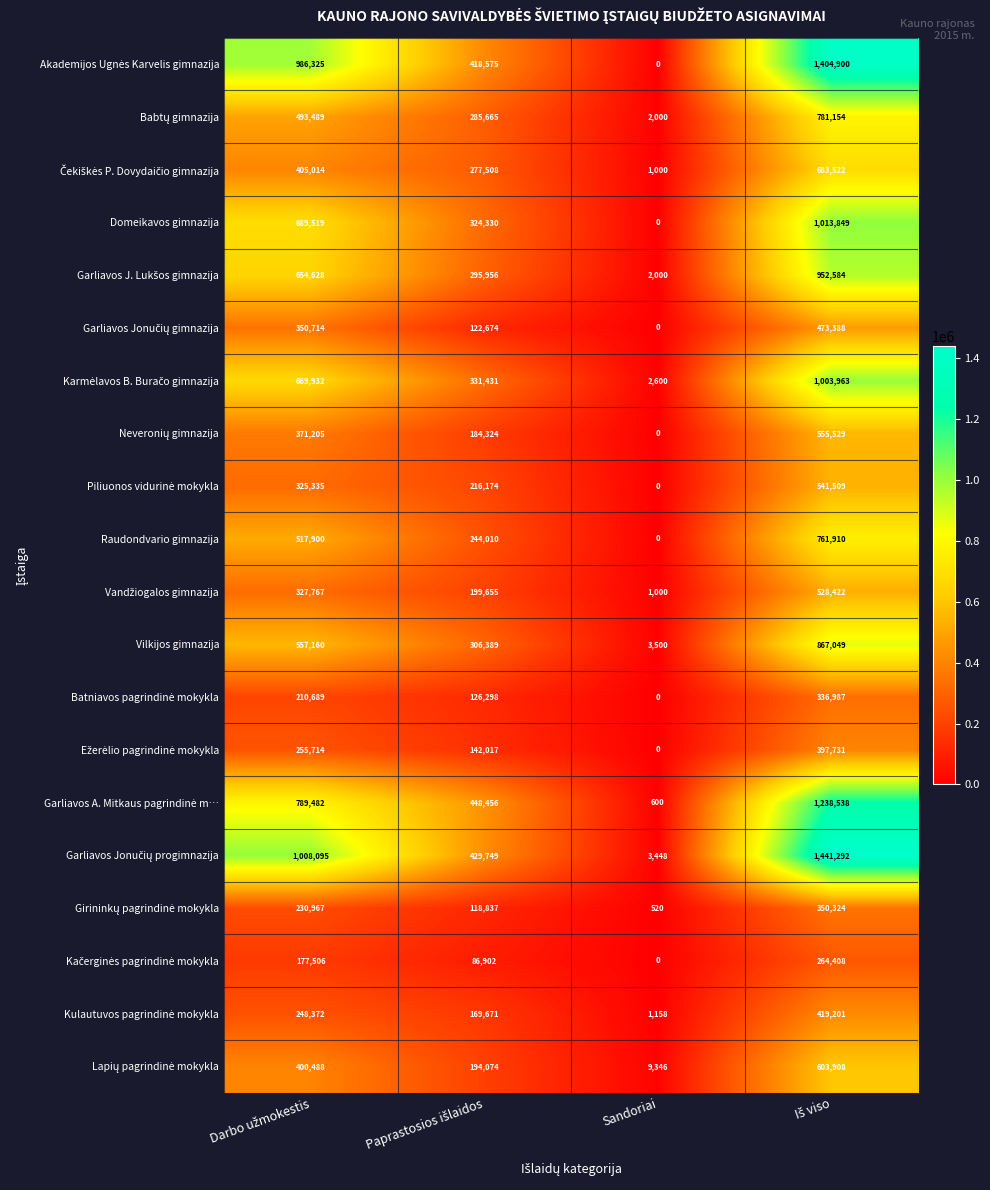

At which category does the chart reach its minimum across all series?

Sandoriai